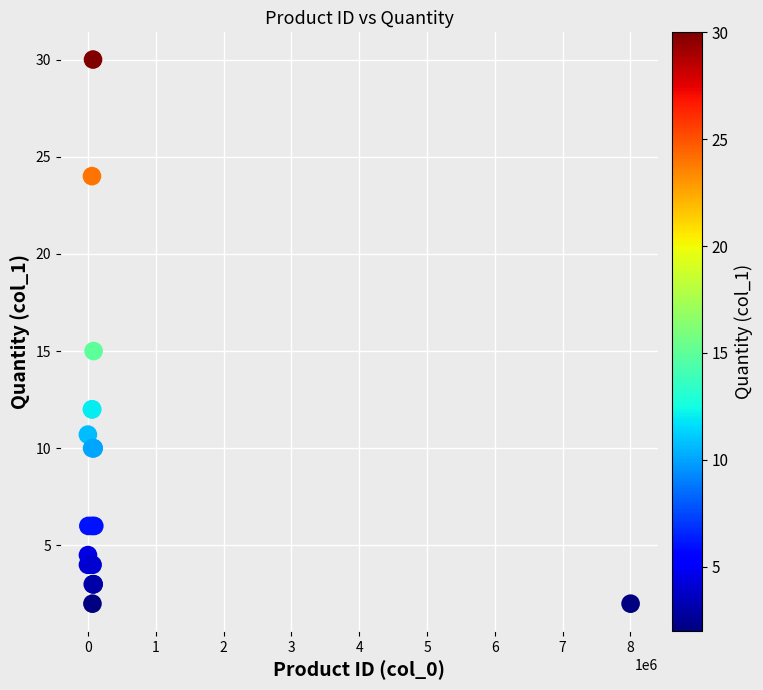

What Y value in the scatter plot is closest to 16?

15.0